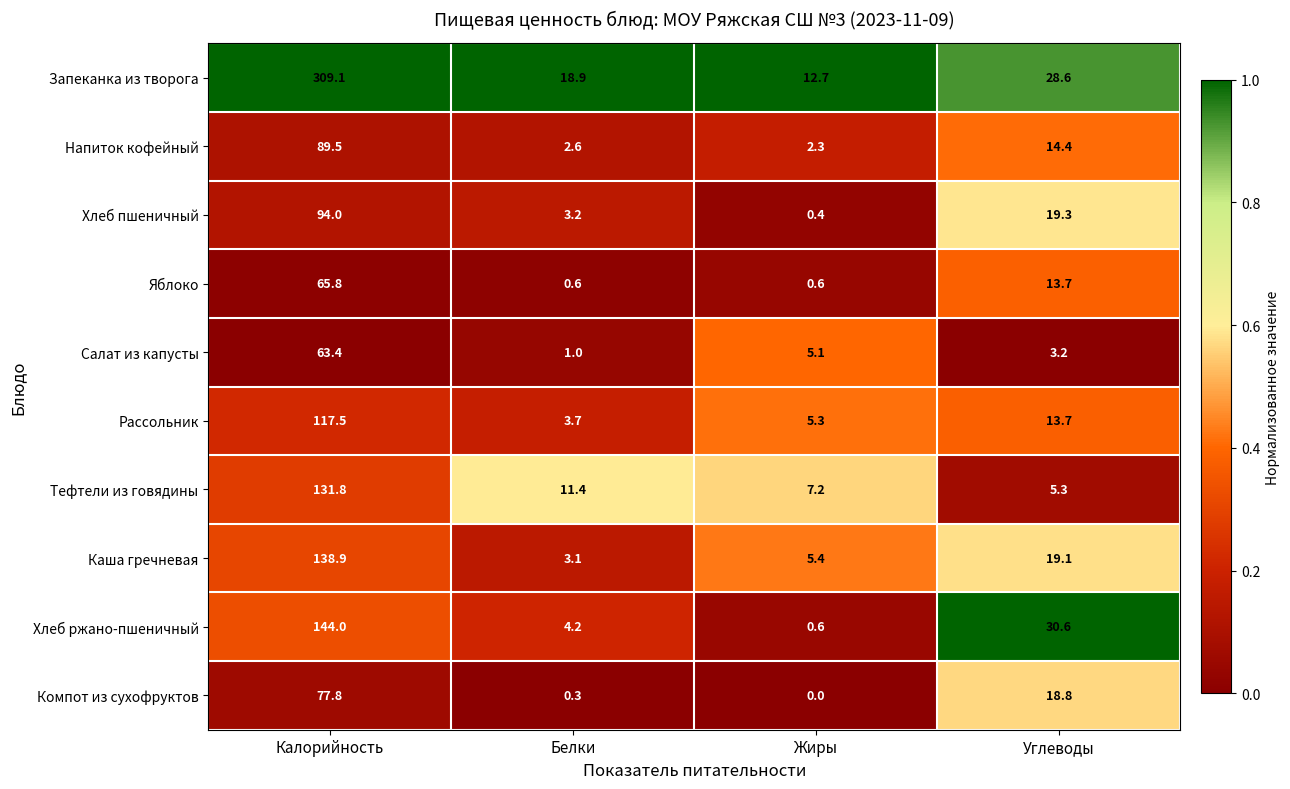

What is the total value across all series at Углеводы?

166.7